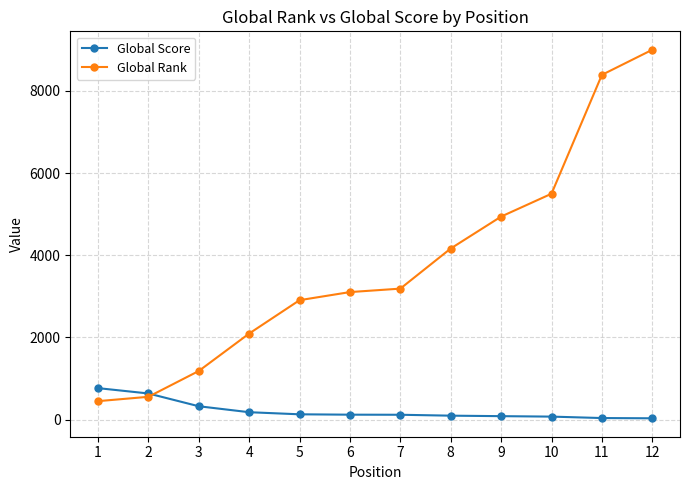

Which series has the largest range (max minus min)?

Global Rank